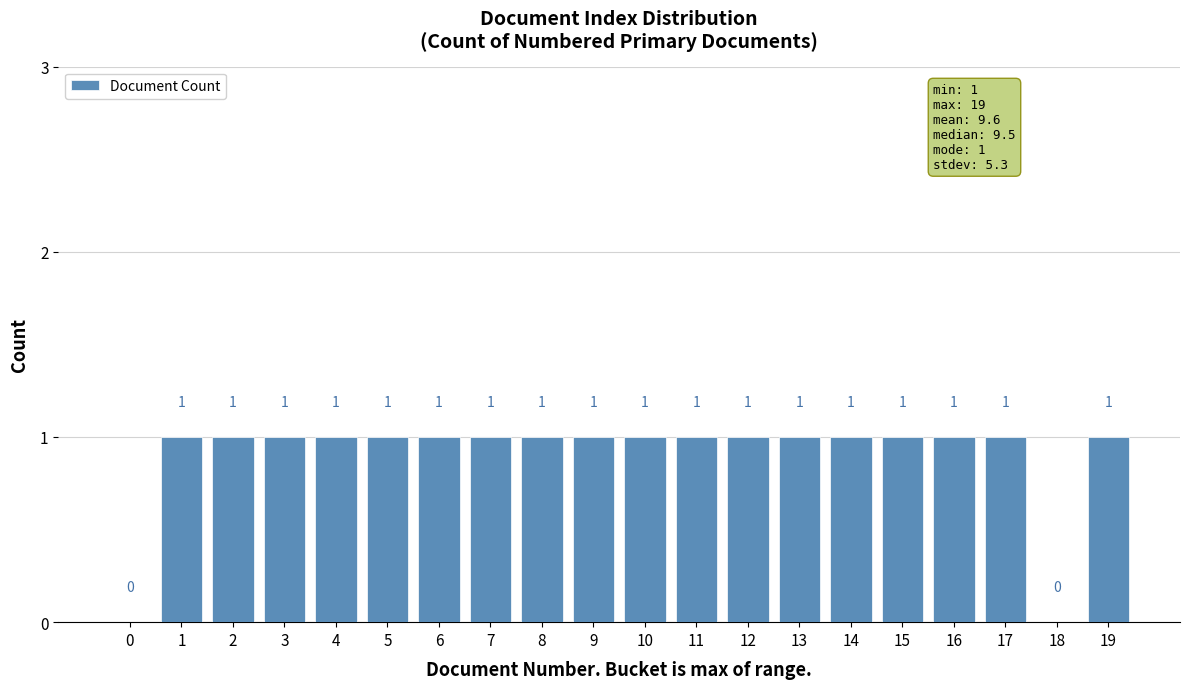

Reading left to right, what are all the values shown in this chart?

0=0	1=1	2=1	3=1	4=1	5=1	6=1	7=1	8=1	9=1	10=1	11=1	12=1	13=1	14=1	15=1	16=1	17=1	18=0	19=1